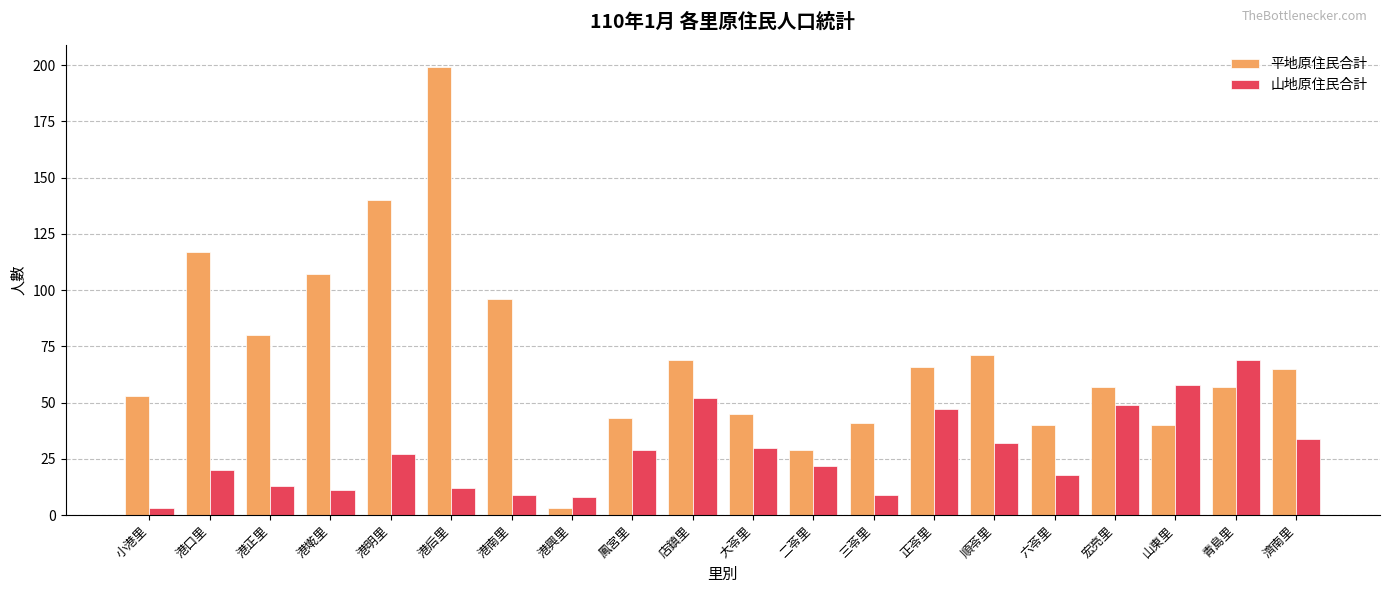

True or false: 平地原住民合計 has a value of 185 at 港墘里.

False